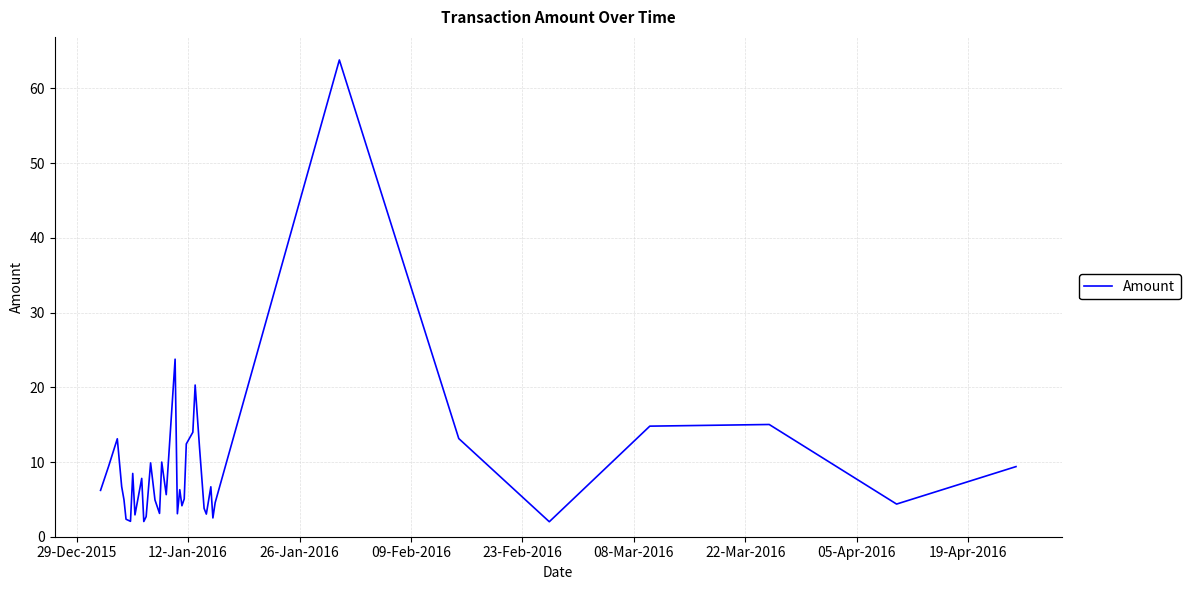

What is the difference between the maximum and minimum values?

61.8